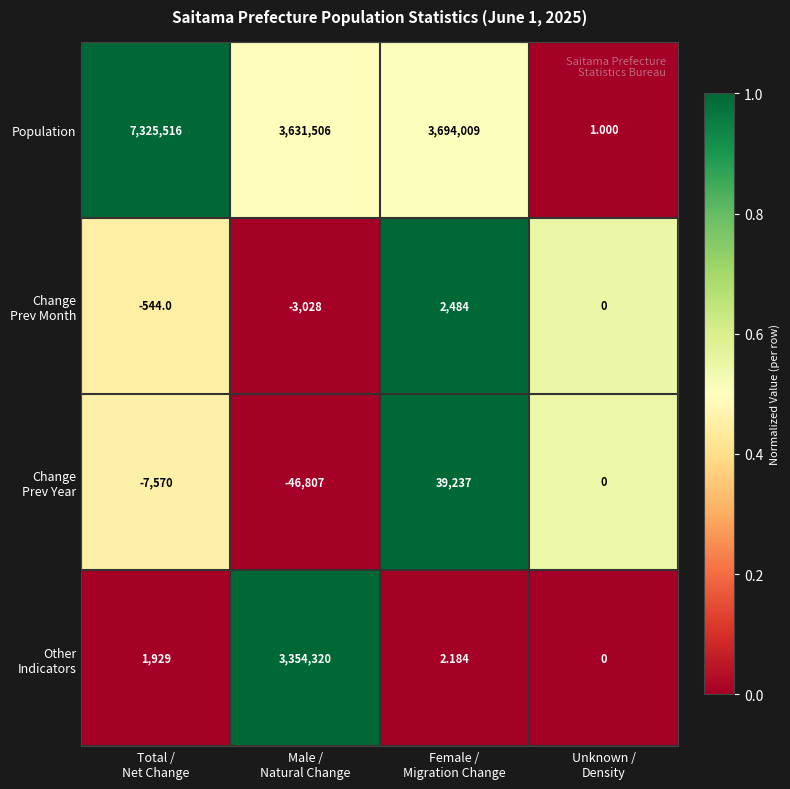

How many categories are shown in the chart?

4